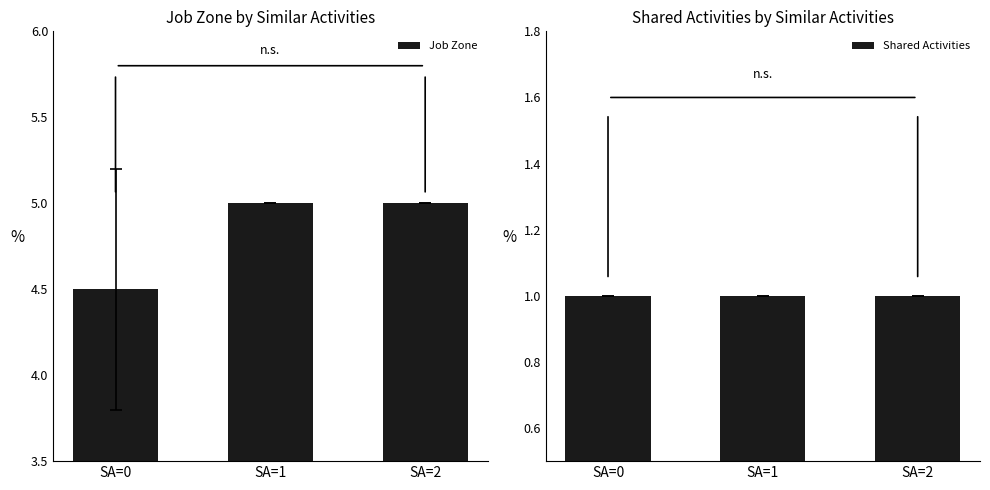

How many values in the Job Zone series are below 5?

1